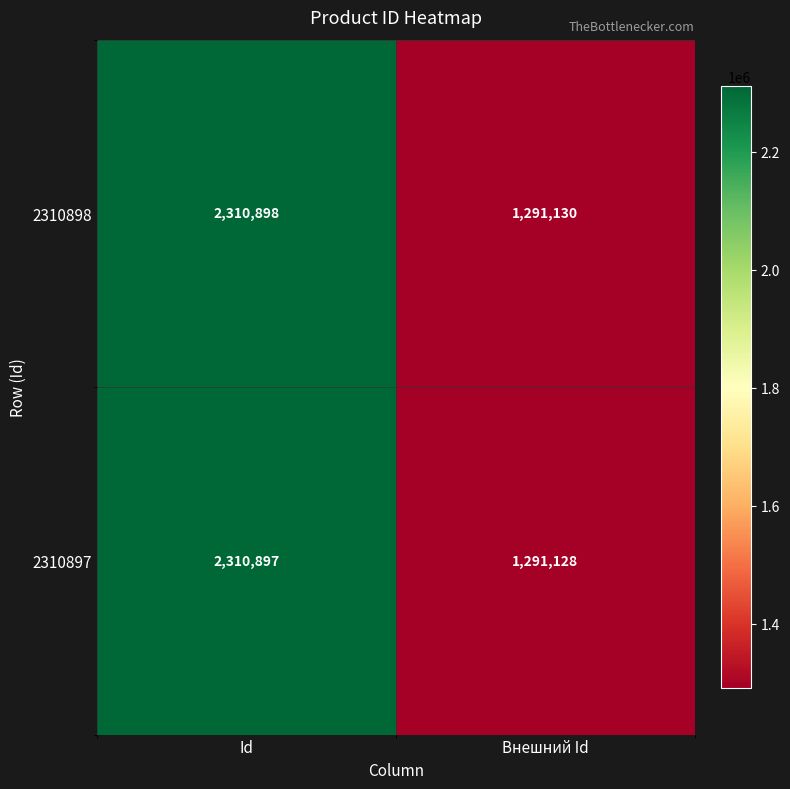

Which category has the lowest value in the 2310898 series?

Внешний Id